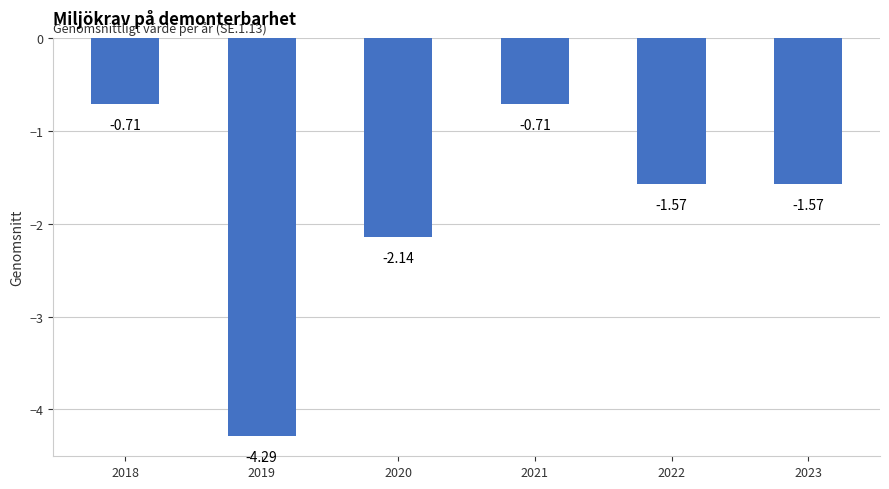

What is the difference between the second highest and minimum values?

3.6